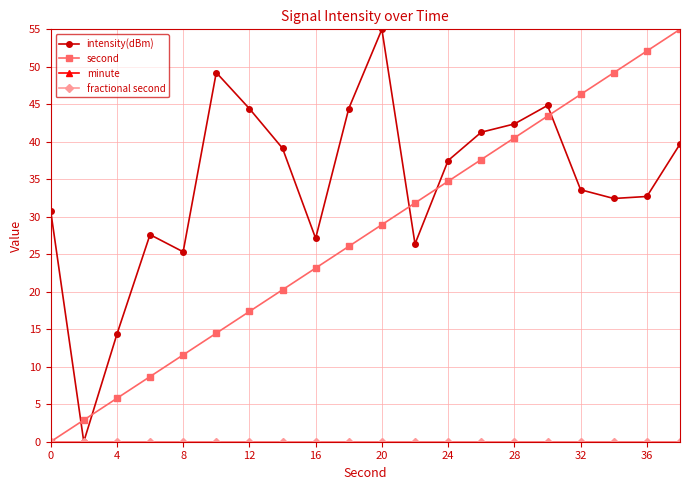

Does the chart have visible grid lines?

Yes